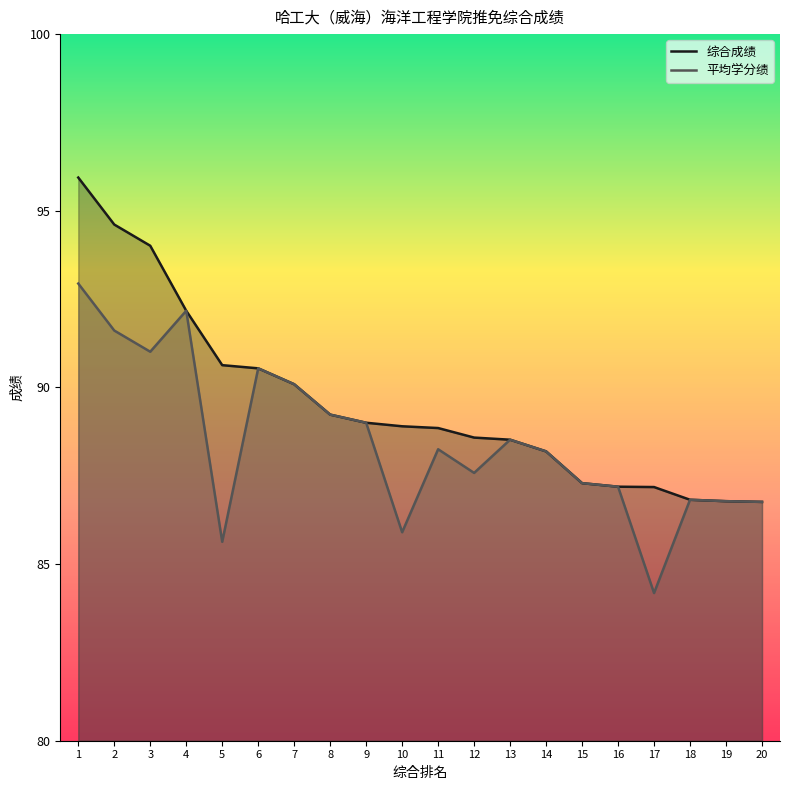

How many interior local valleys does the 平均学分绩 series have?

5